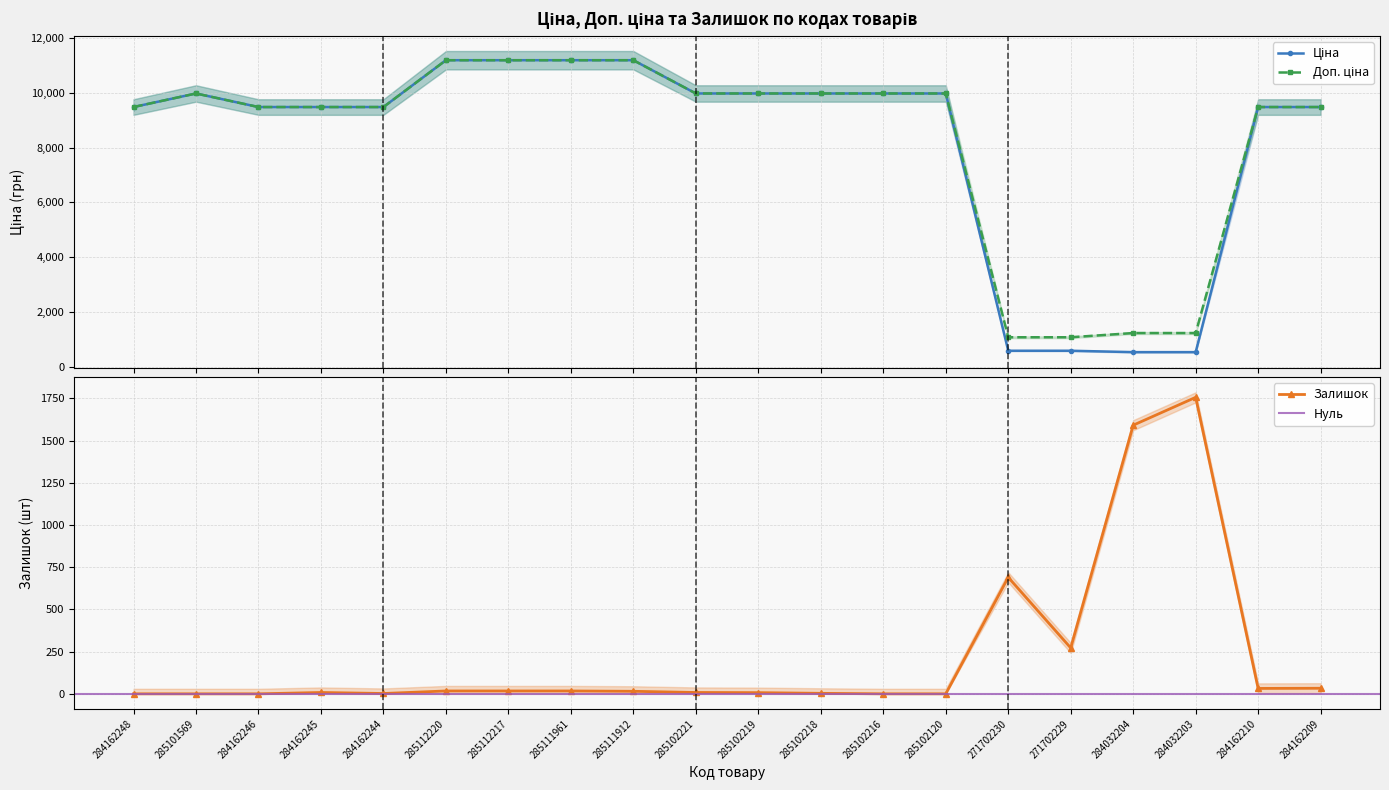

At which label is Залишок closest to 878?

271702230